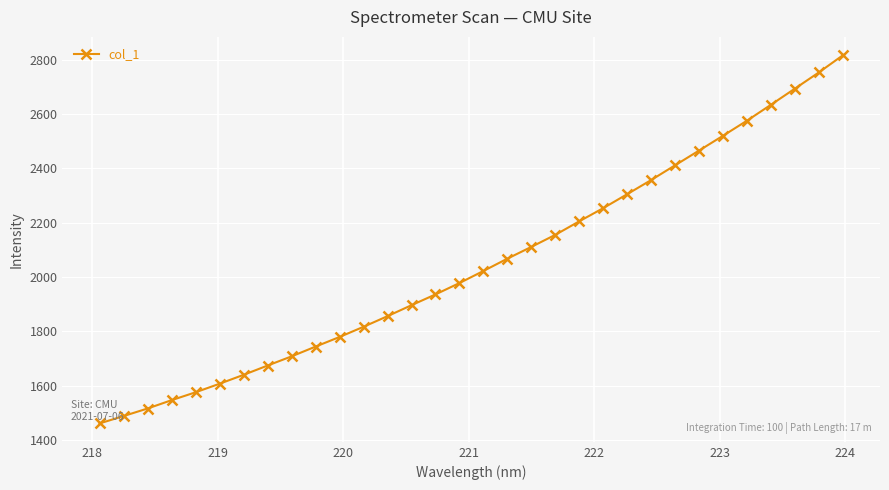

What is the minimum value shown in the chart?

1461.8